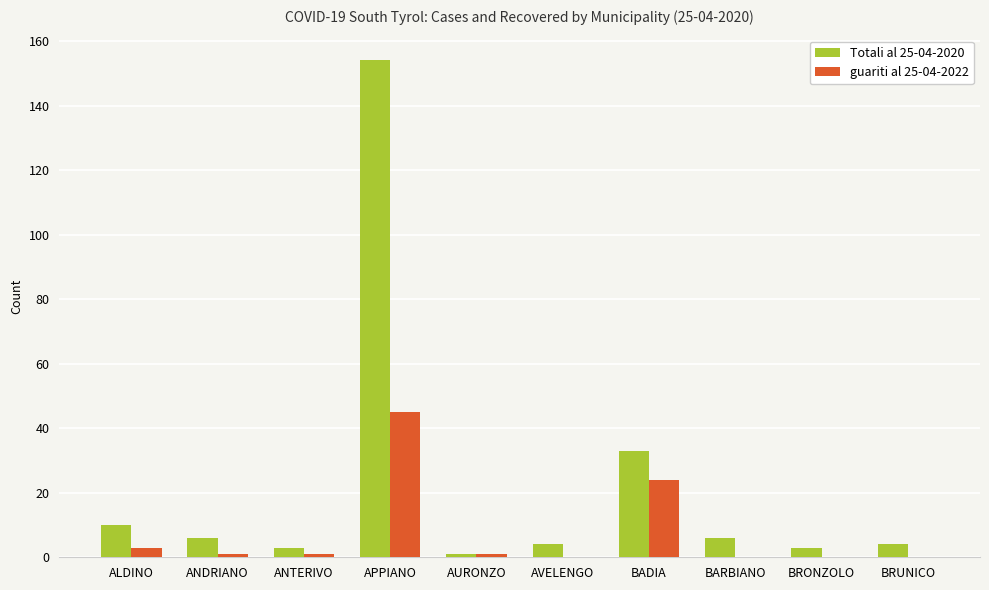

Reading left to right, what are all the values shown in this chart?

Totali al 25-04-2020: 10	6	3	154	1	4	33	6	3	4
guariti al 25-04-2022: 3	1	1	45	1	0	24	0	0	0